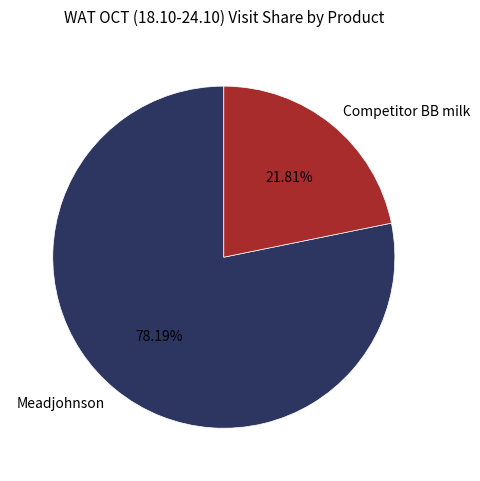

Between Meadjohnson and Competitor BB milk, which is larger?

Meadjohnson